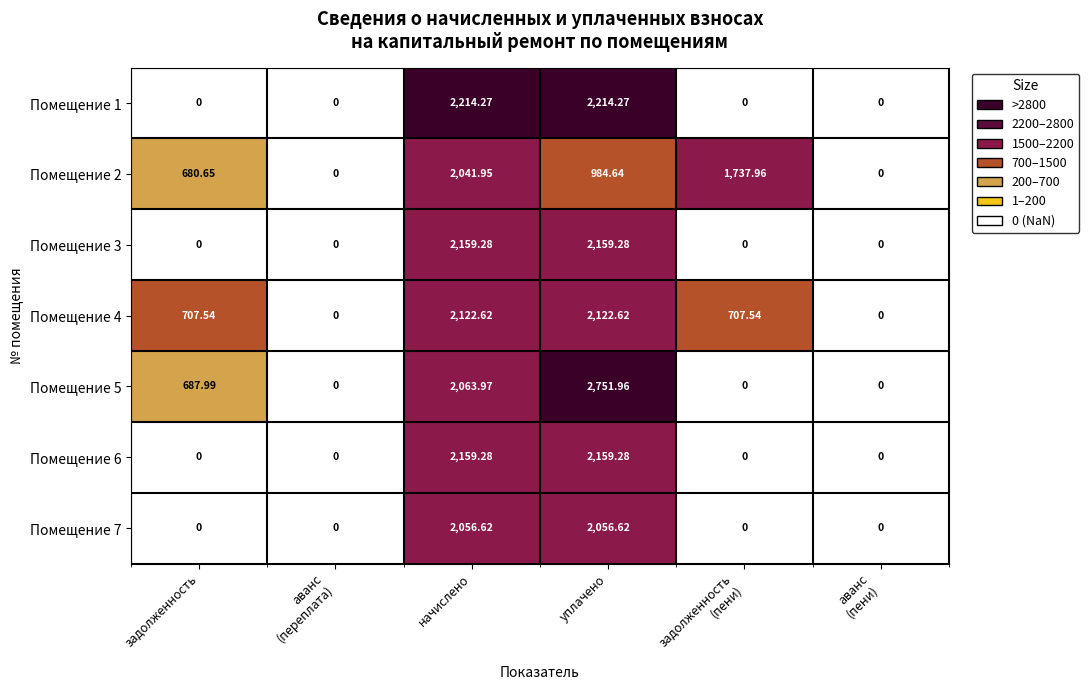

Which series changed the most between задолженность and задолженность
(пени)?

Помещение 2